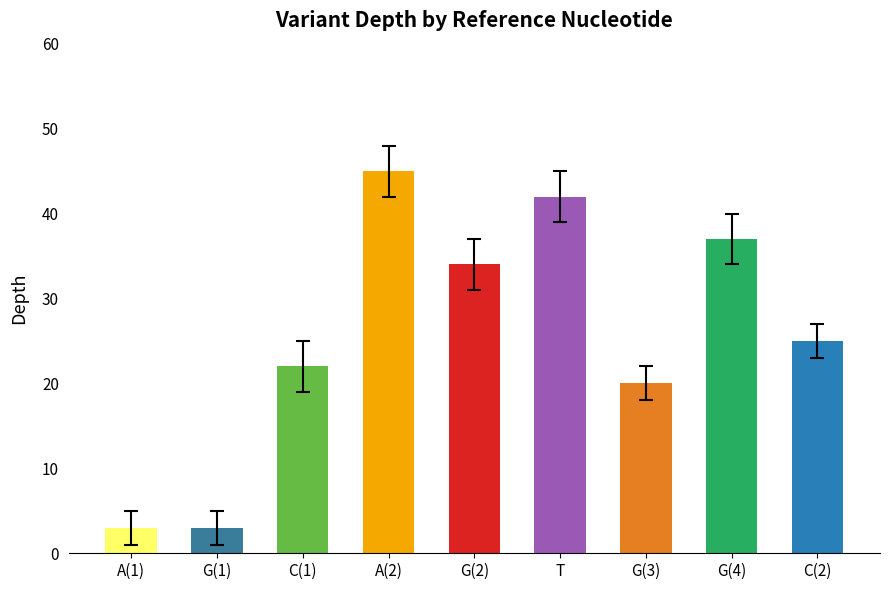

The chart shows a value of 37 at G(4). True or false?

True